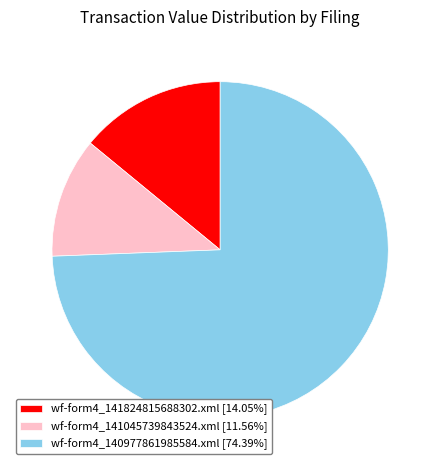

The wf-form4_141045739843524.xml slice represents 26% of the pie. True or false?

False